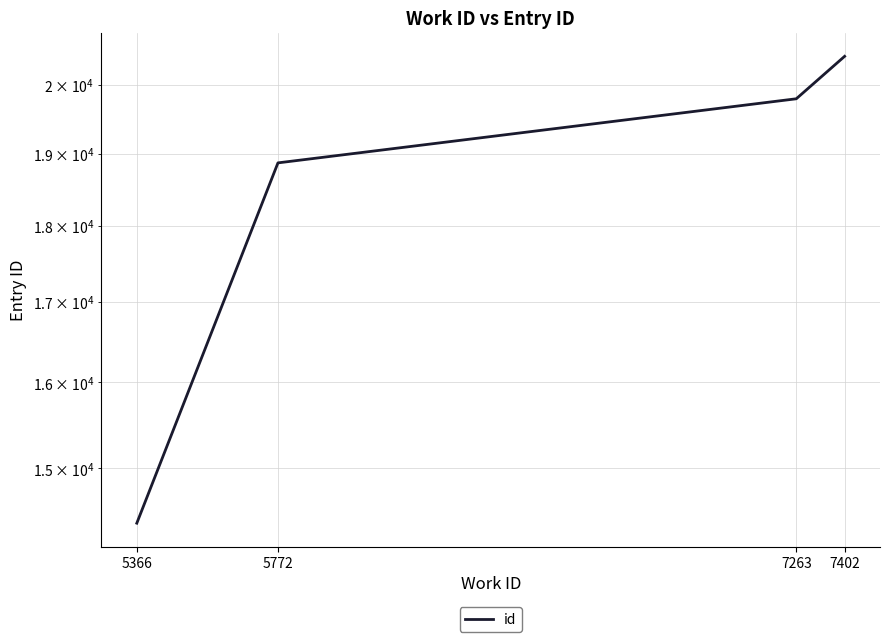

Which category has the lowest value across all series?

5366